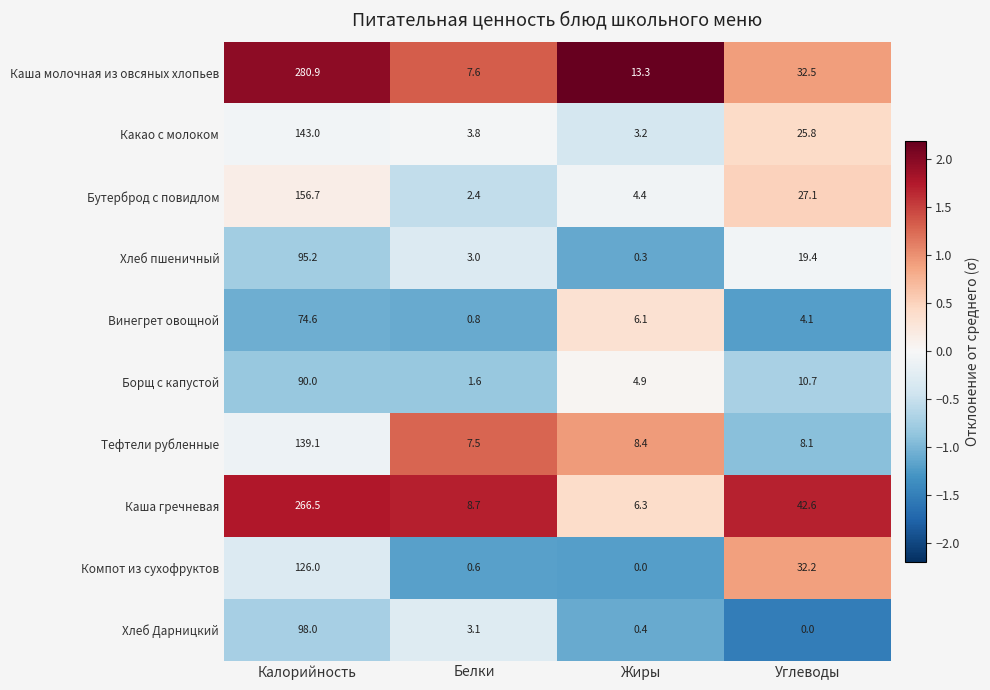

Which series has the largest range (max minus min)?

Каша молочная из овсяных хлопьев